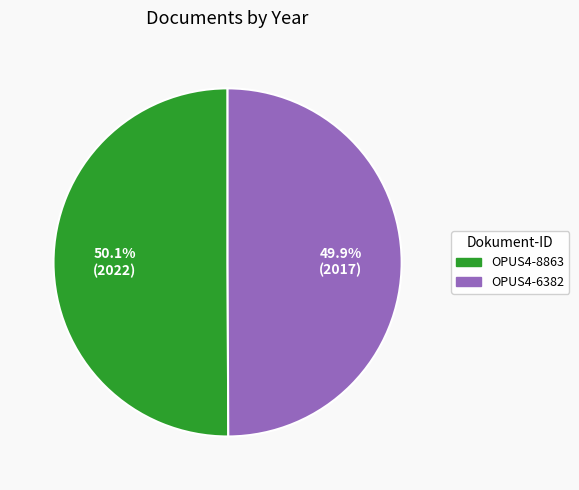

Combined, do OPUS4-8863 and OPUS4-6382 account for over 50%?

Yes